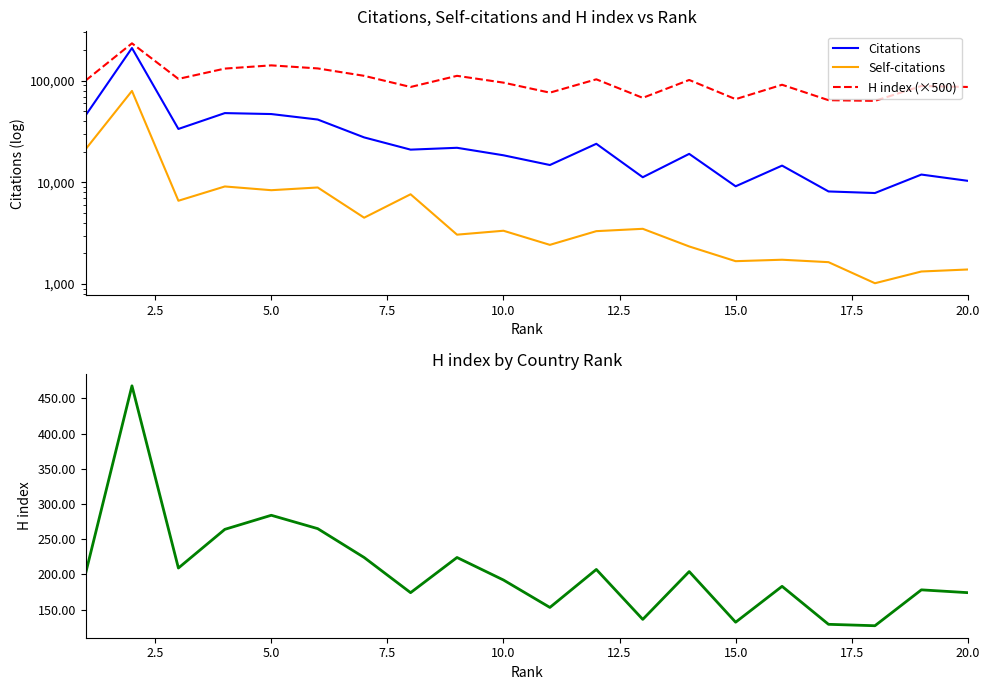

How many distinct data groups are displayed?

4